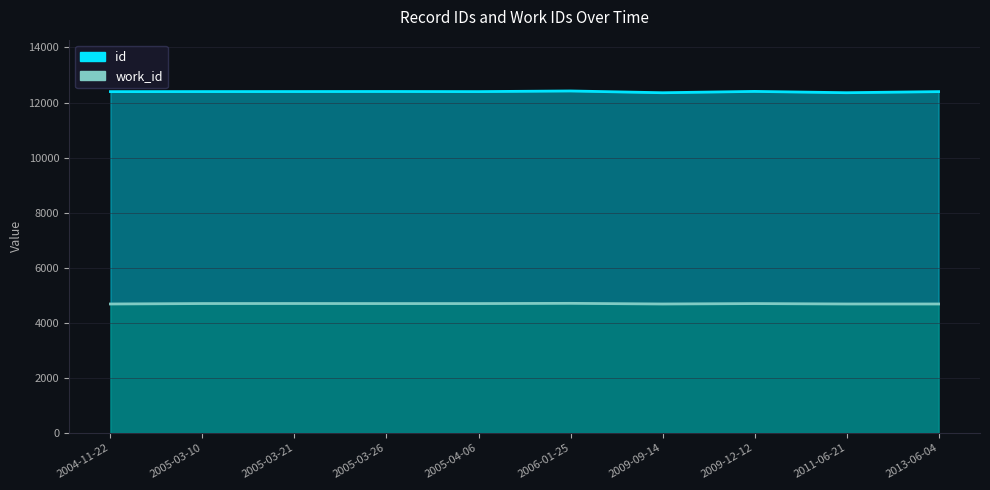

How many interior local valleys does the id series have?

3